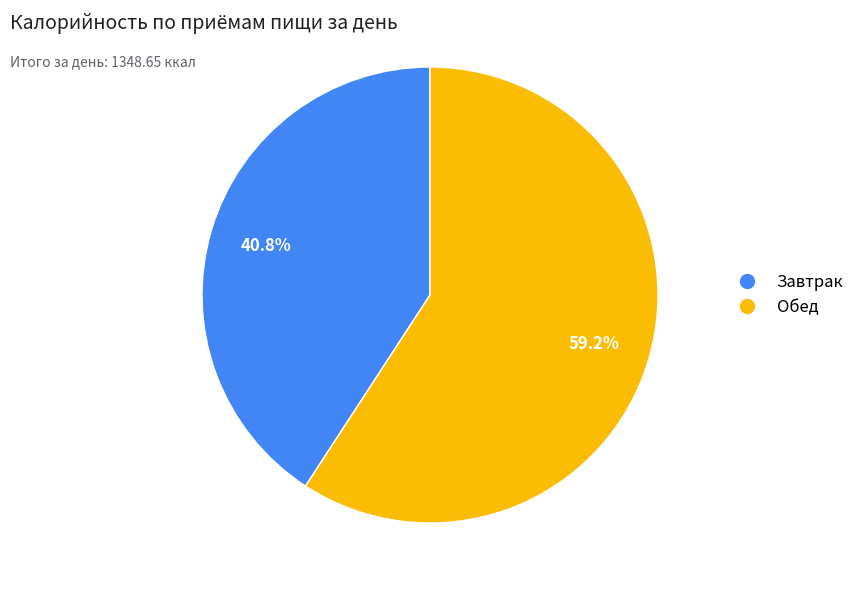

To the nearest percent, what is the average slice percentage?

50%